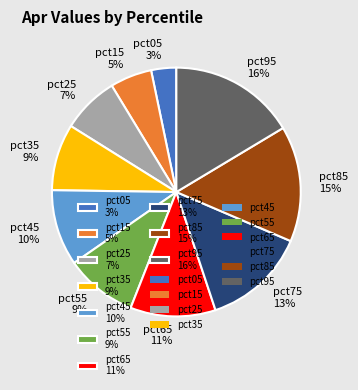

To the nearest percent, what is the average slice percentage?

10%